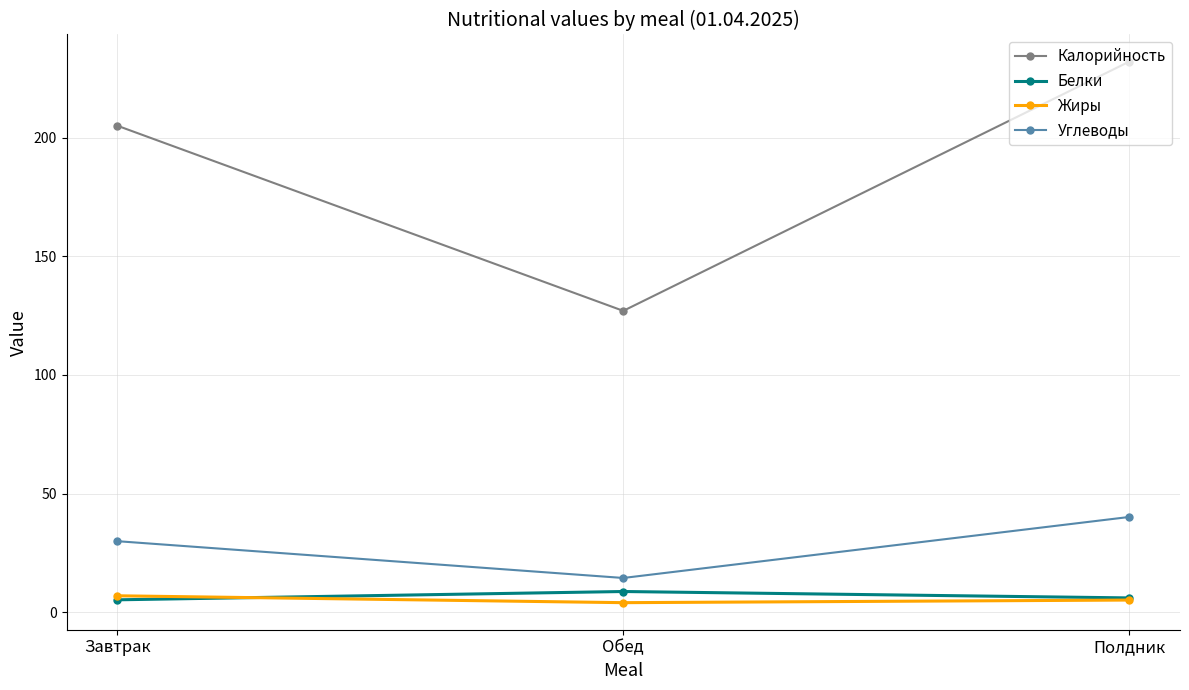

Is the value of Белки at Завтрак greater than the value of Углеводы at Обед?

No